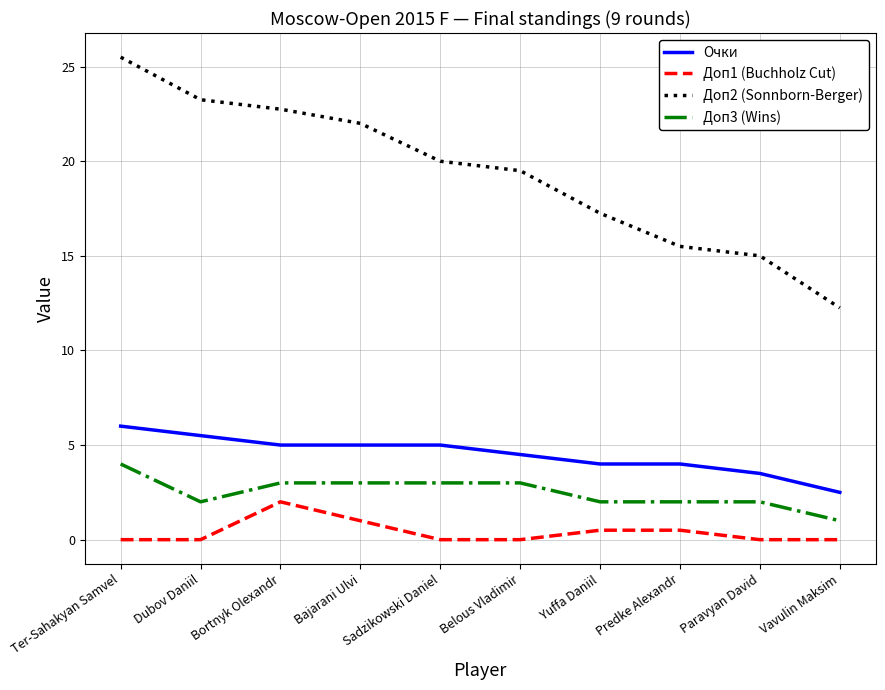

What is the maximum value for Доп2 (Sonnborn-Berger)?

25.5